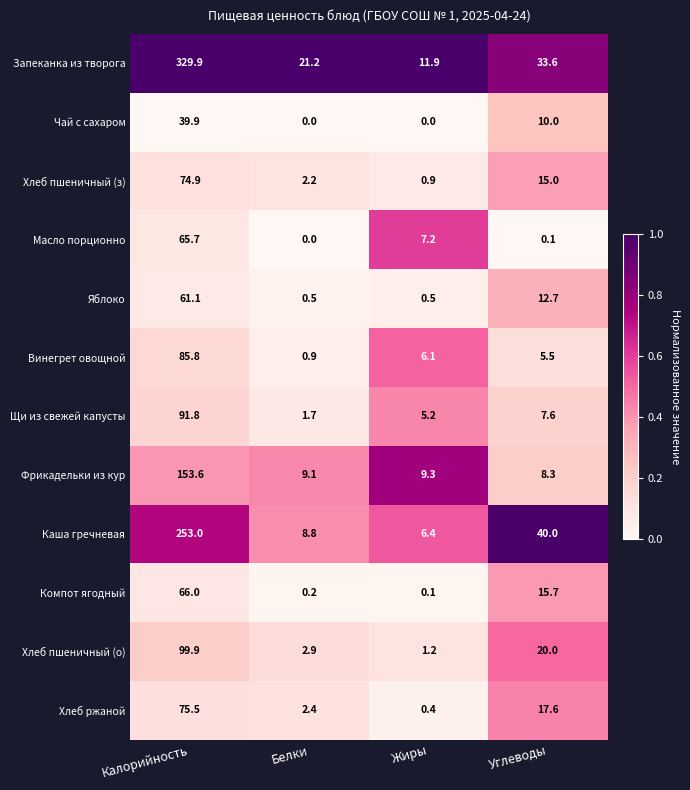

Is it true that Компот ягодный equals 66.0 at Калорийность?

True